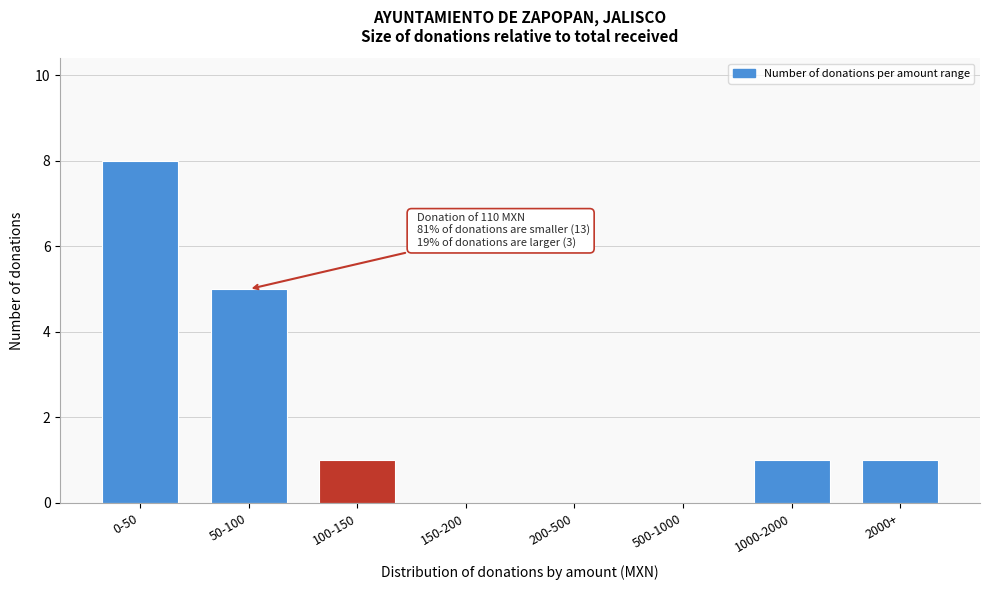

Reading left to right, list all the values displayed in this chart.

0-50=8	50-100=5	100-150=1	150-200=0	200-500=0	500-1000=0	1000-2000=1	2000+=1